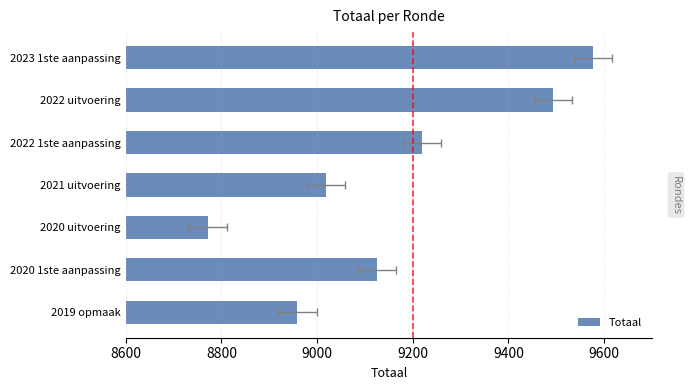

The chart shows a value of 9219 at 2022 1ste aanpassing. True or false?

True